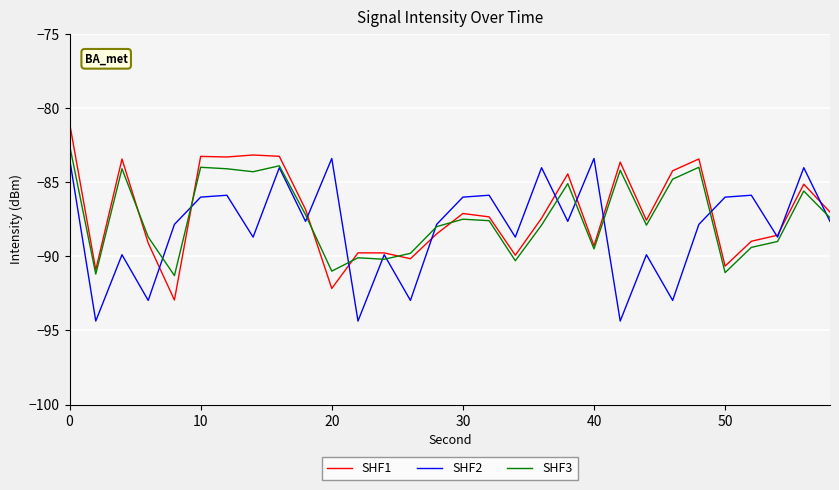

What is the smallest value displayed?

-94.4